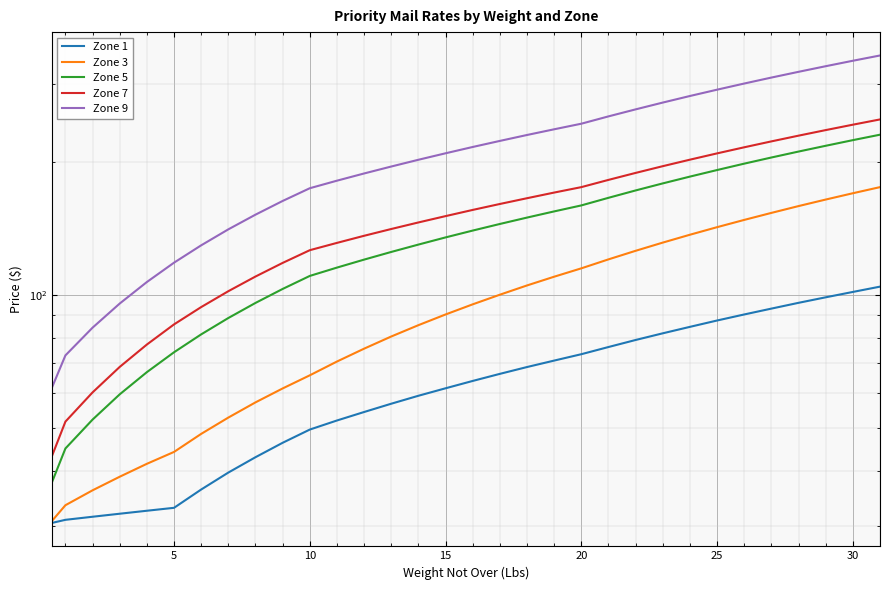

Between 17 and 19, which series saw the biggest shift?

Zone 9